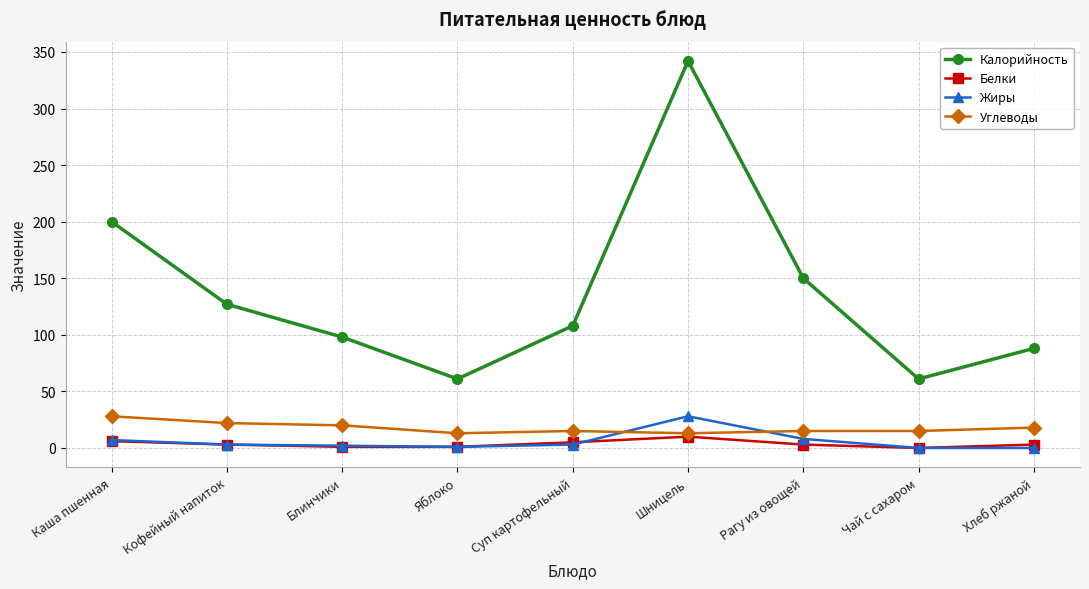

What position from the right is Каша пшенная?

9